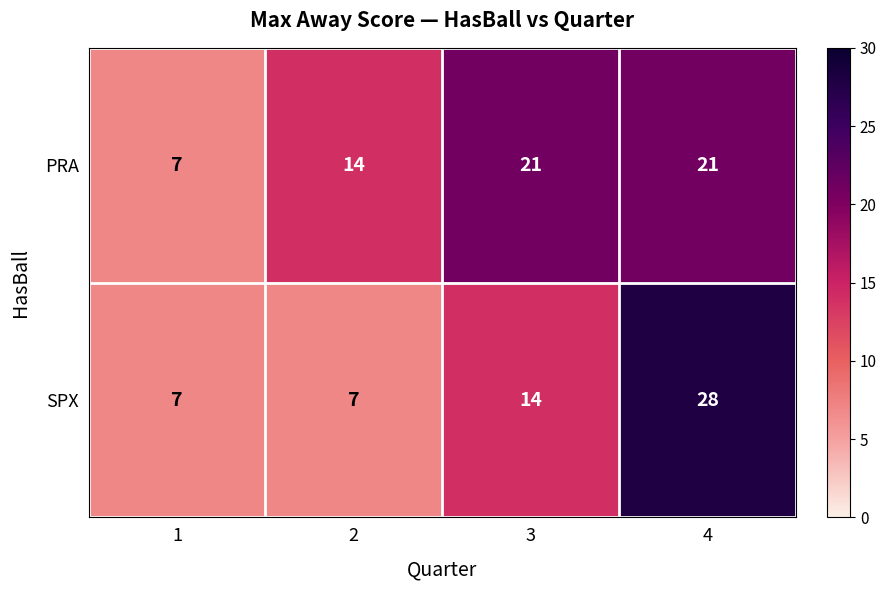

What is the highest value of the PRA series?

21